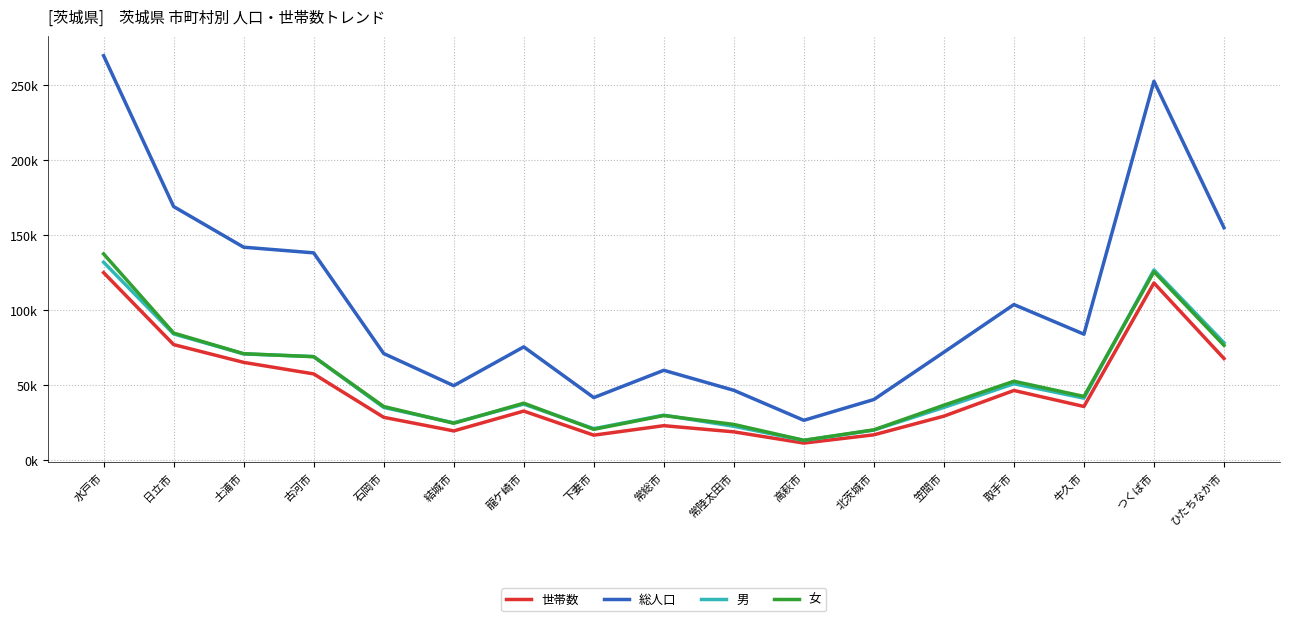

What are all the series names shown in the legend?

世帯数, 総人口, 男, 女